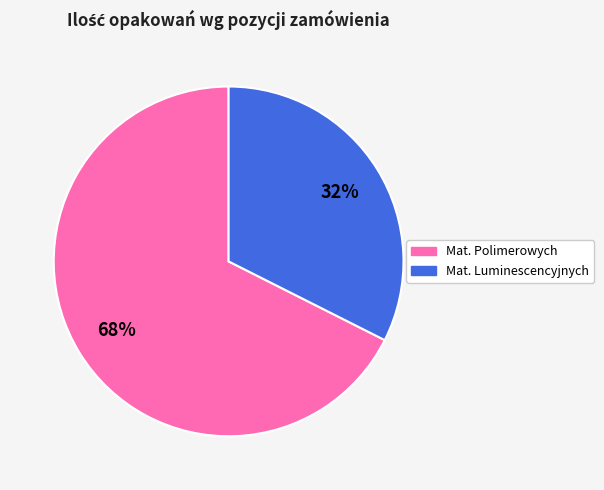

To the nearest percent, what is the average slice percentage?

50%